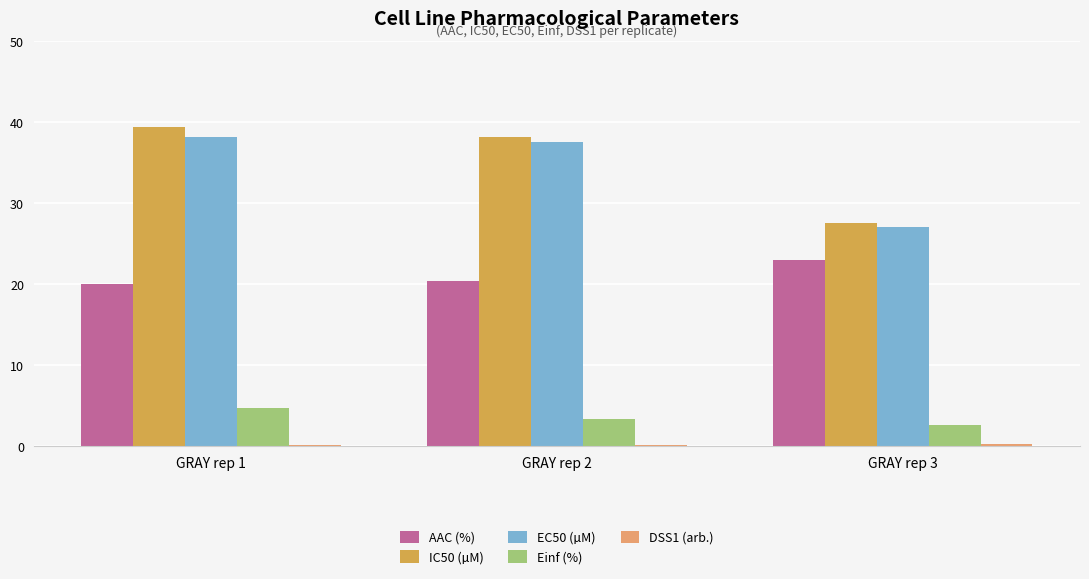

The Einf (%) series shows 4.7 at GRAY rep 3. True or false?

False